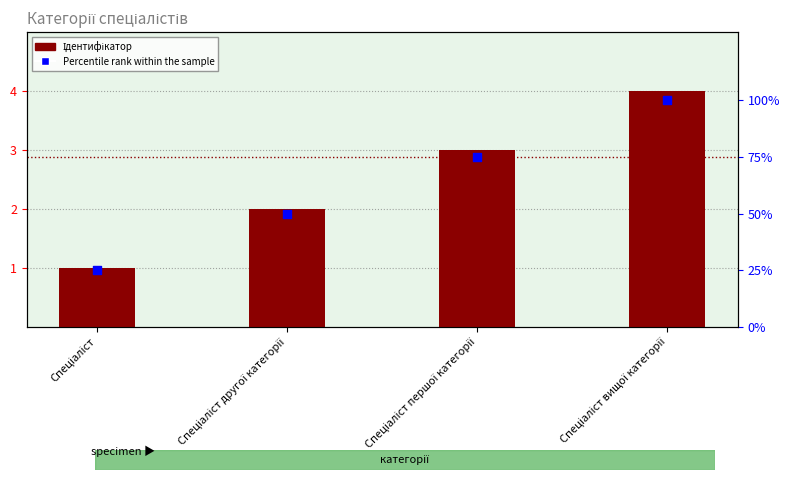

At which category is the sum across all series the highest?

Спеціаліст вищої категорії